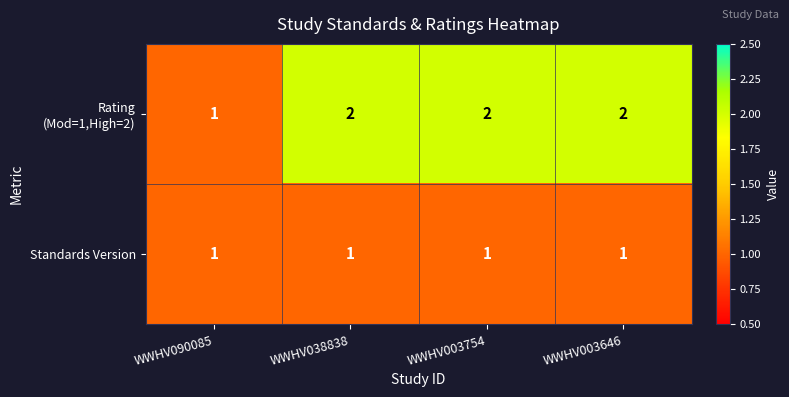

True or false: Standards Version has a value of 1 at WWHV003754.

True